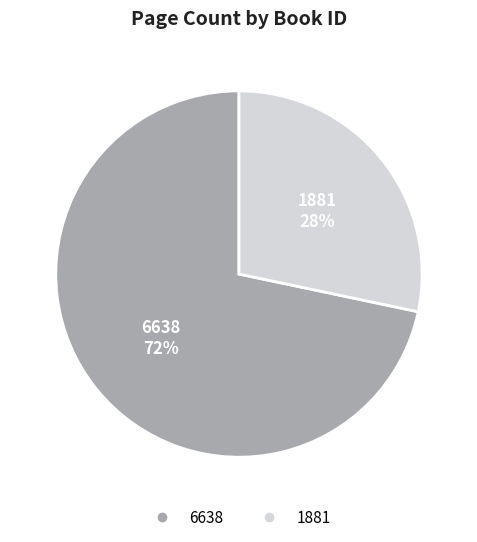

Which slice is the largest?

6638